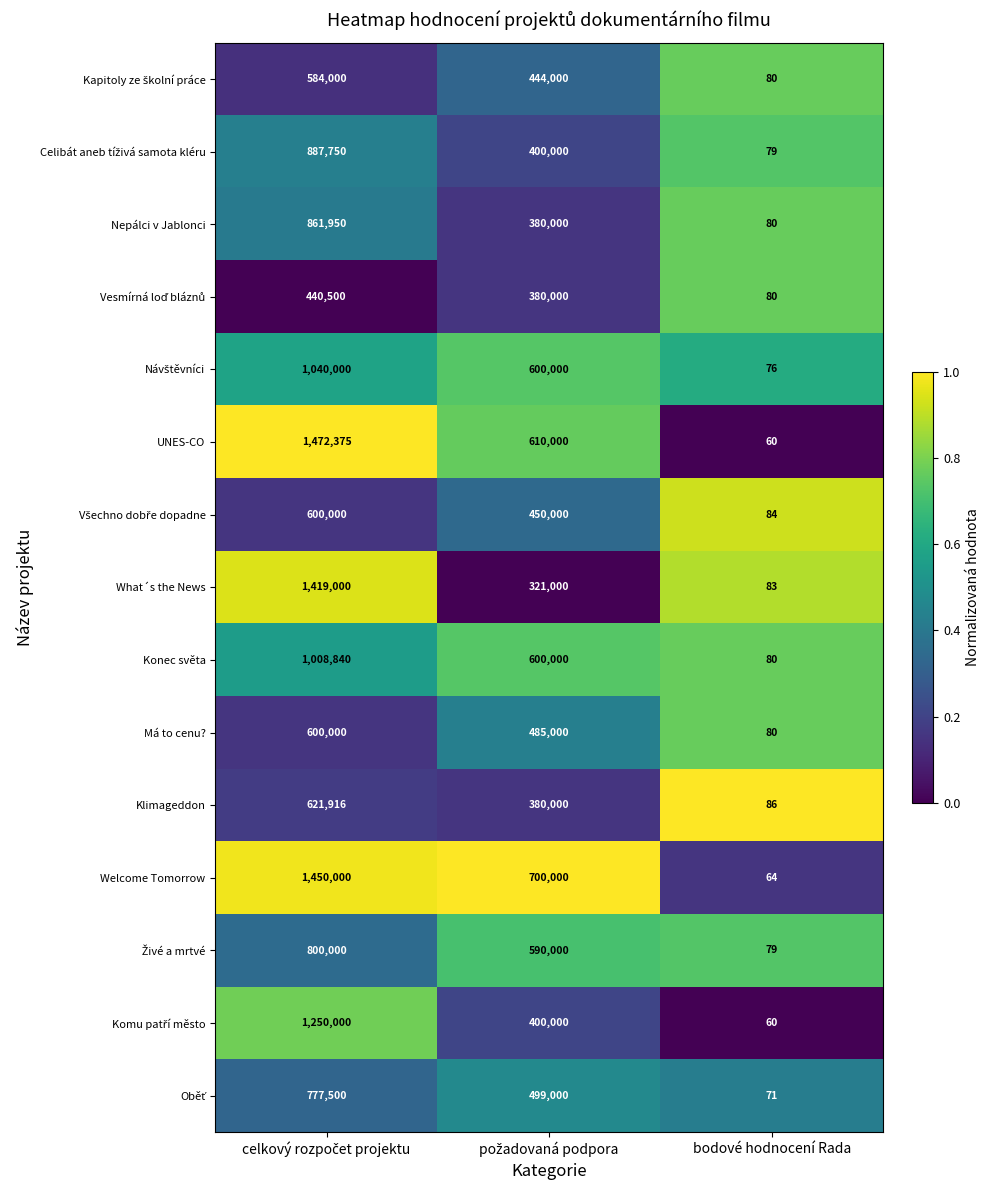

Which series has the widest spread of values?

UNES-CO